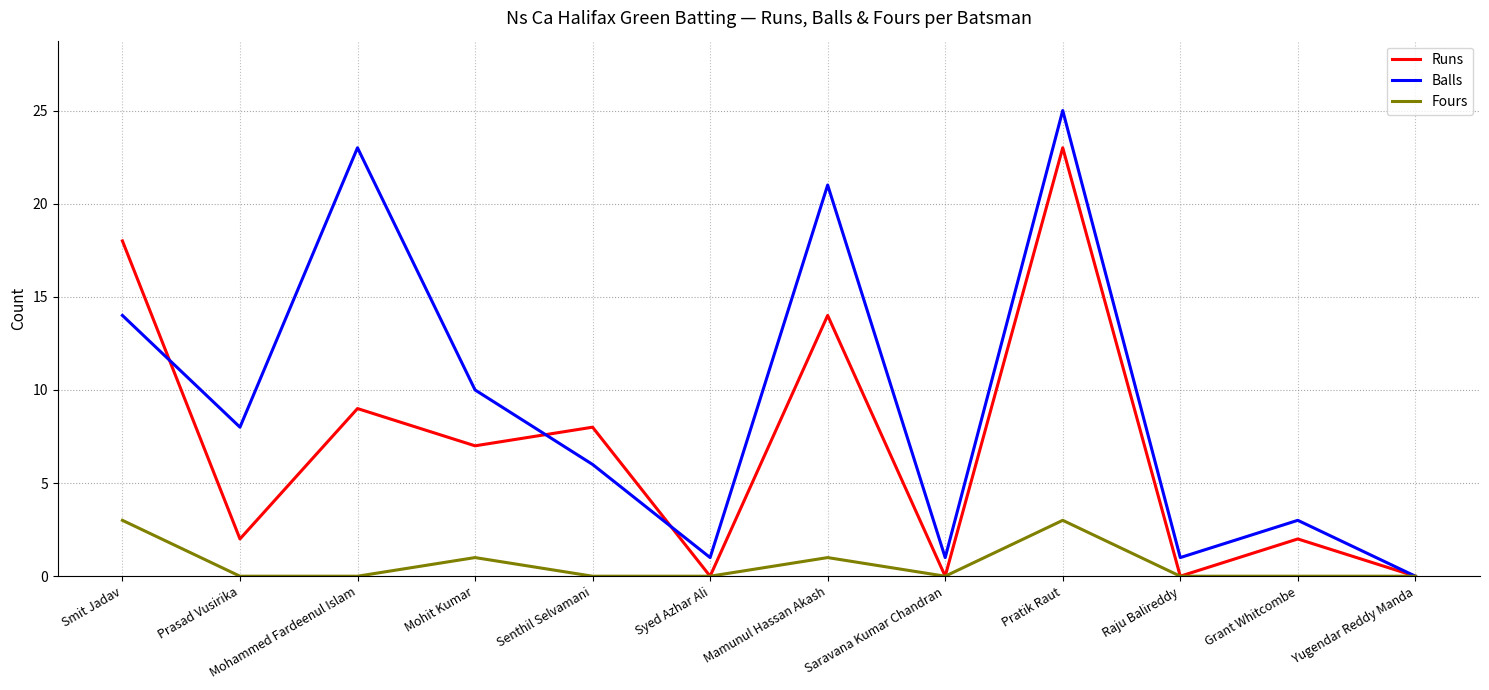

Rank the series by their maximum value, from lowest to highest.

Fours, Runs, Balls